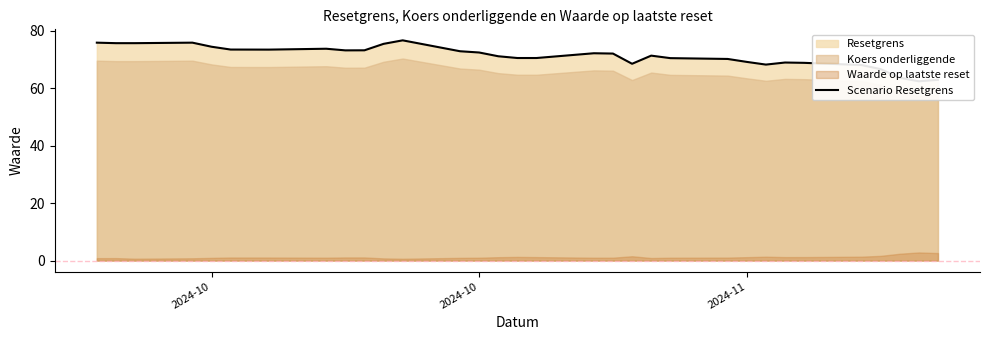

What is the sum of all values?

2275.9